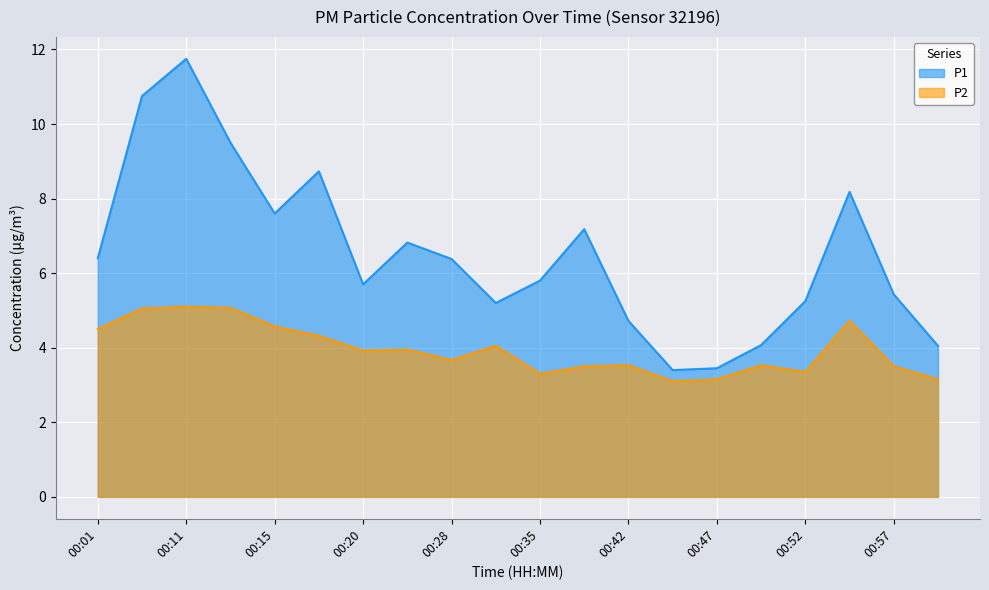

At which category does P2 reach its first local valley?

00:20